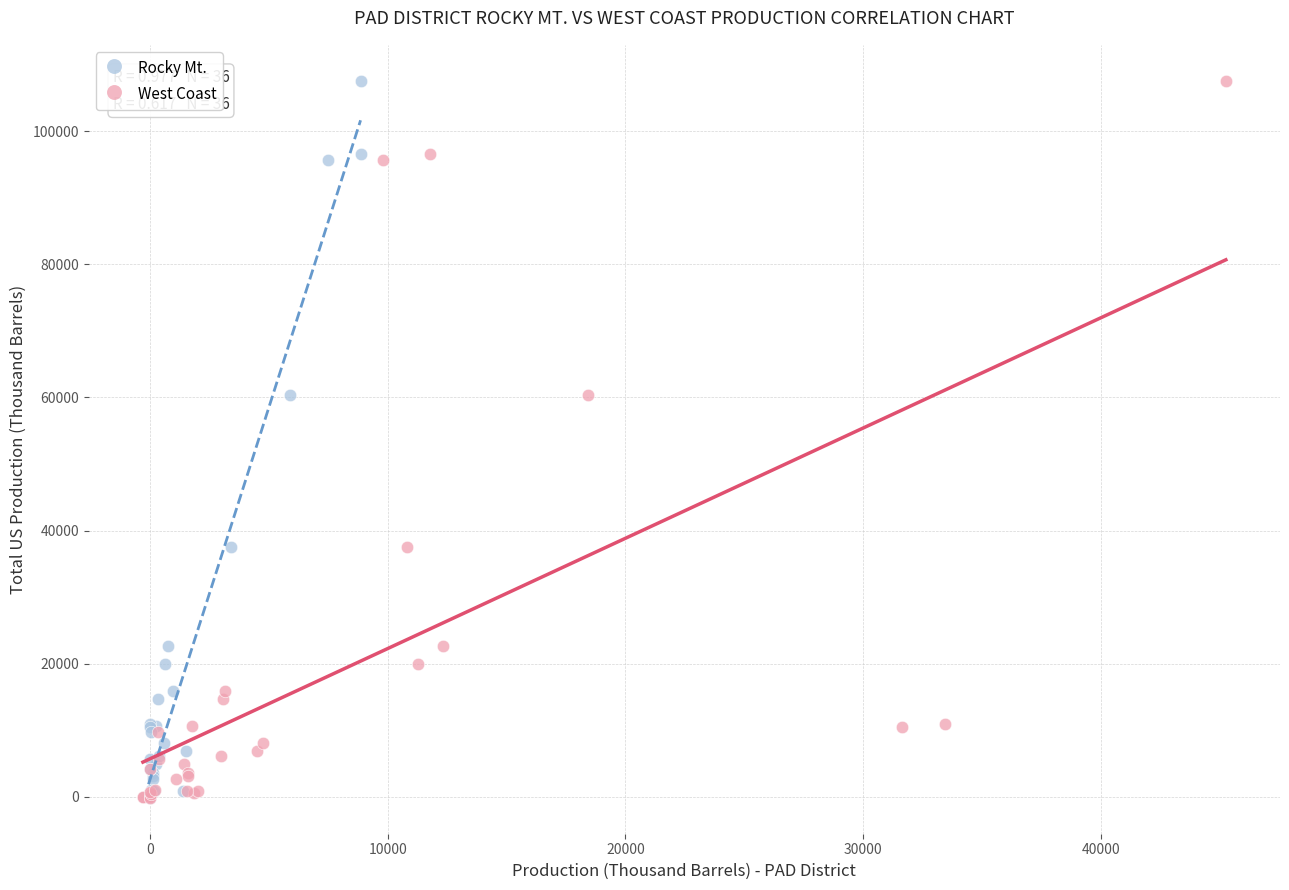

What are all the series names shown in the legend?

Rocky Mt., West Coast